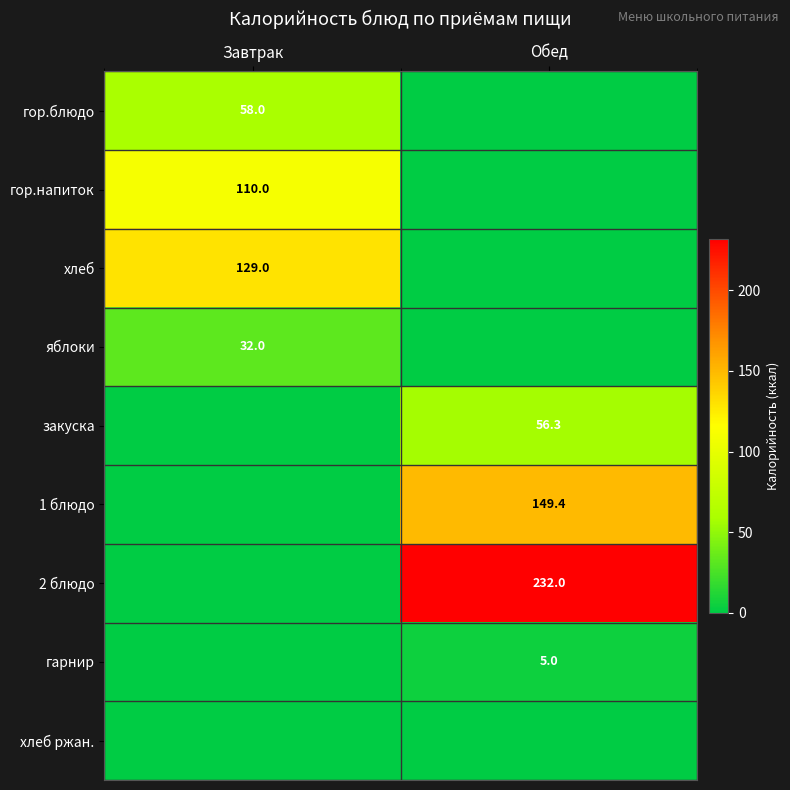

True or false: 2 блюдо has a value of 67.6 at Обед.

False